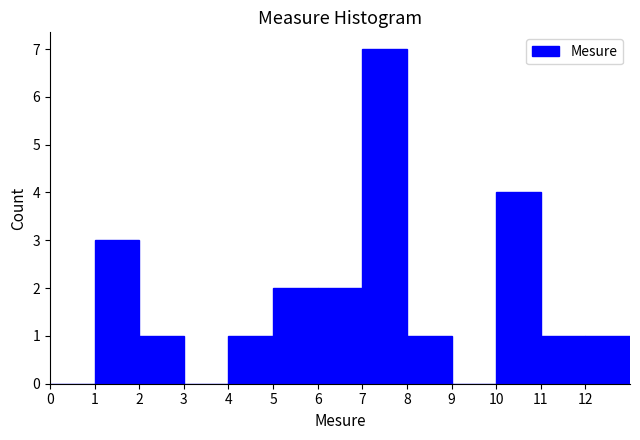

What is the height of the bar covering 2 to 3 on the x-axis? The values are not printed on the chart, so give them approximately, as read against the axis.

1